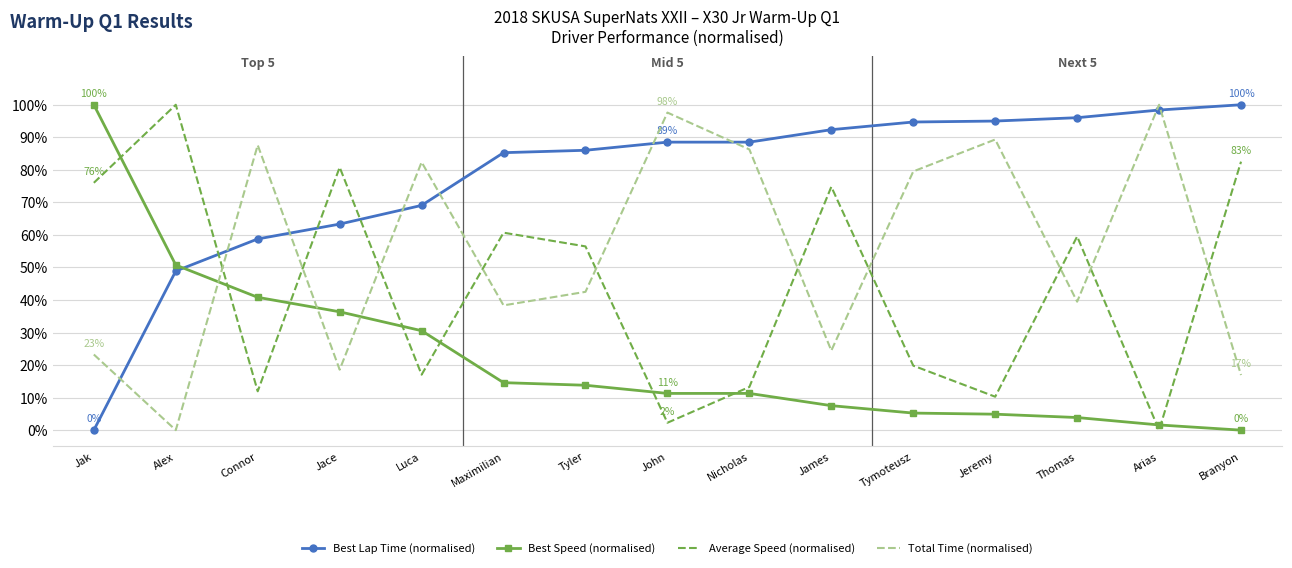

What is the total value across all series at James?

199.1